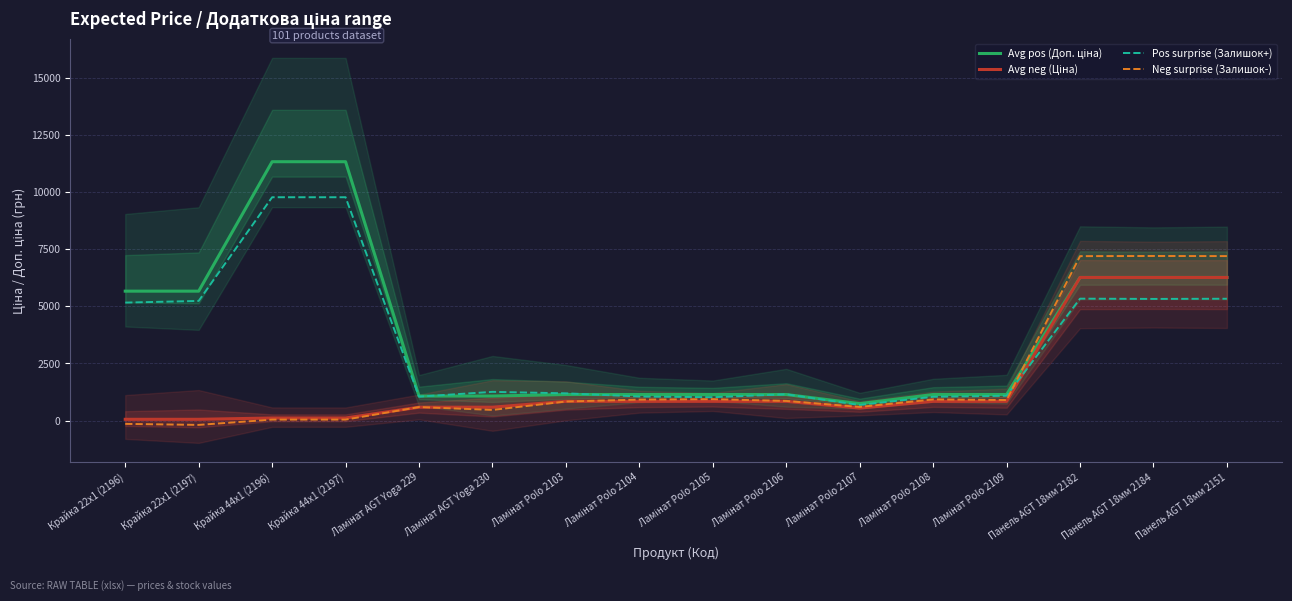

At Панель AGT 18мм 2184, list the series in order from largest to smallest.

Neg surprise (Залишок-), Avg pos (Доп. ціна), Avg neg (Ціна), Pos surprise (Залишок+)